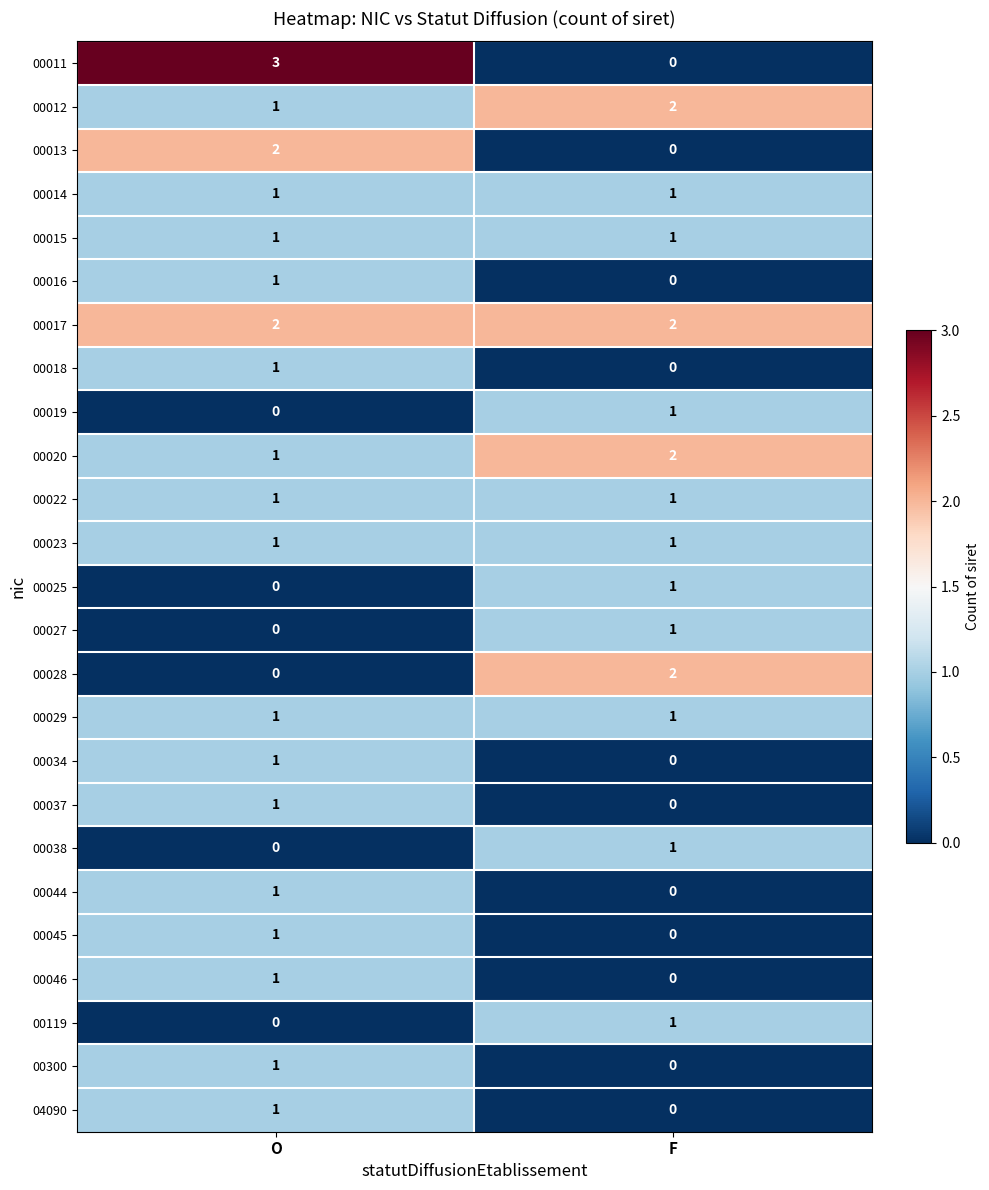

Which category has the lowest value in the 00038 series?

O